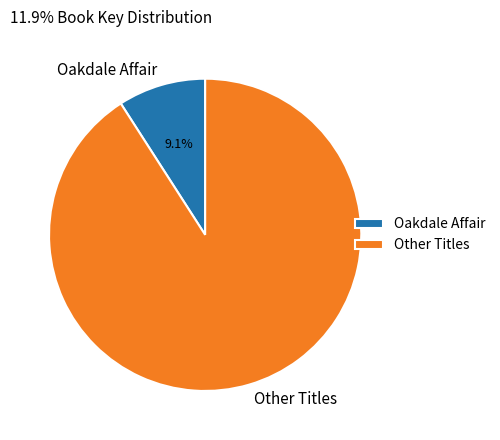

What is the majority slice?

Other Titles